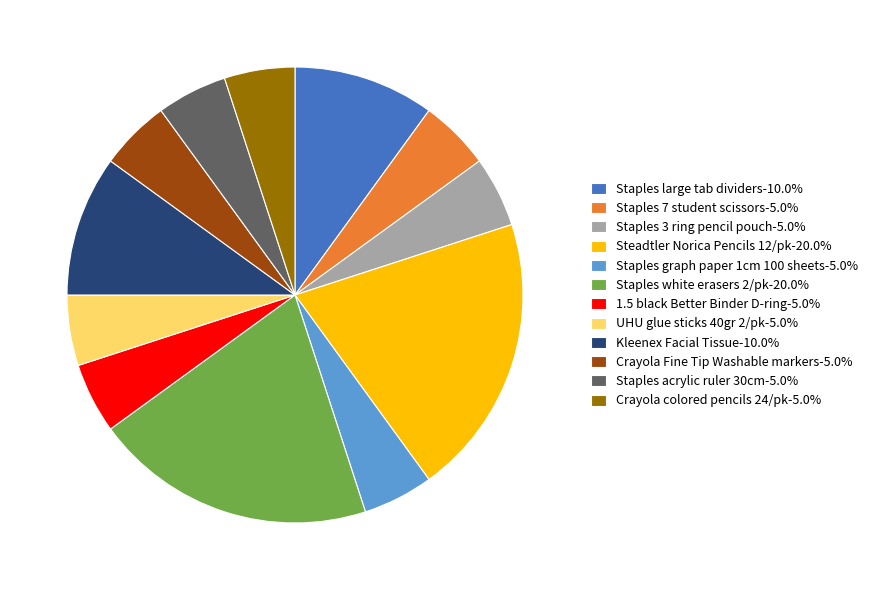

True or false: 1.5 black Better Binder D-ring accounts for 1% of the total.

False